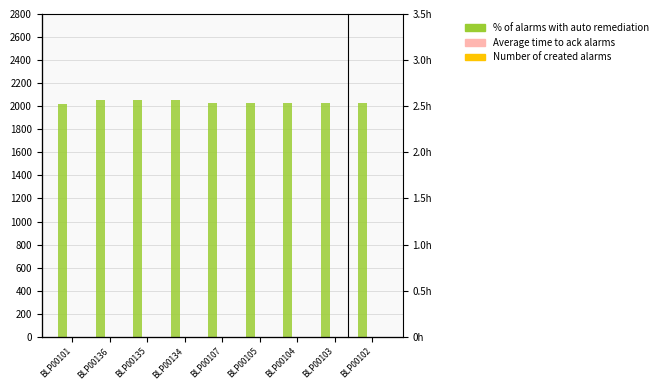

What is the spread (max minus min) of values at BLP00101?

2023